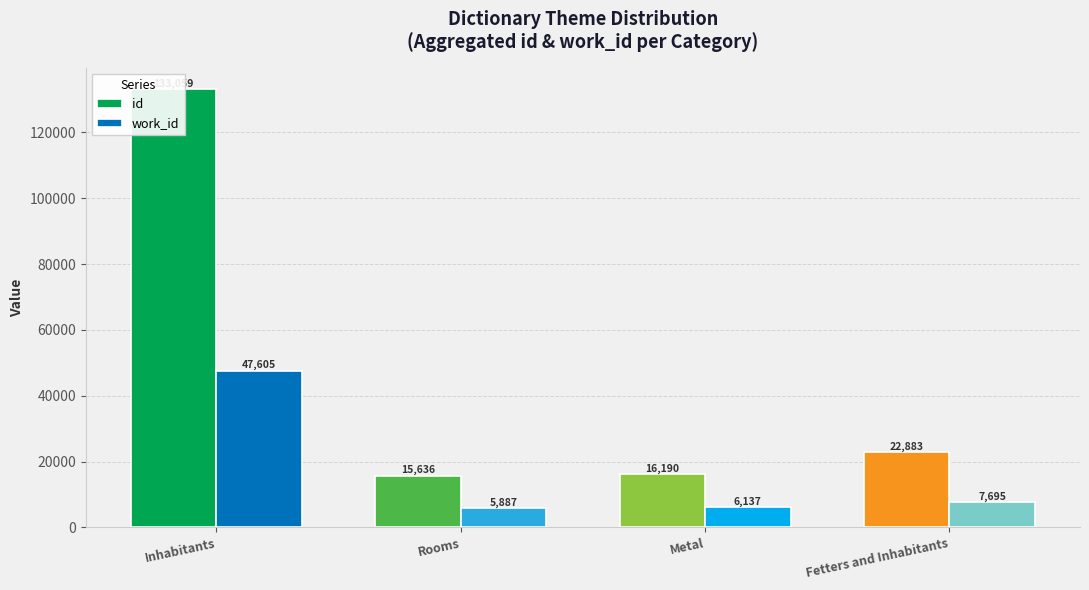

At which category is the sum across all series the highest?

Inhabitants